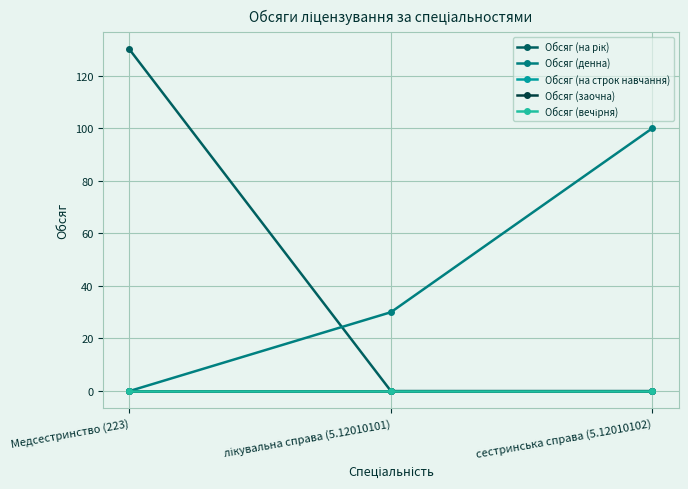

List the series in order of their peak value, highest first.

Обсяг (на рік), Обсяг (денна), Обсяг (на строк навчання), Обсяг (заочна), Обсяг (вечірня)